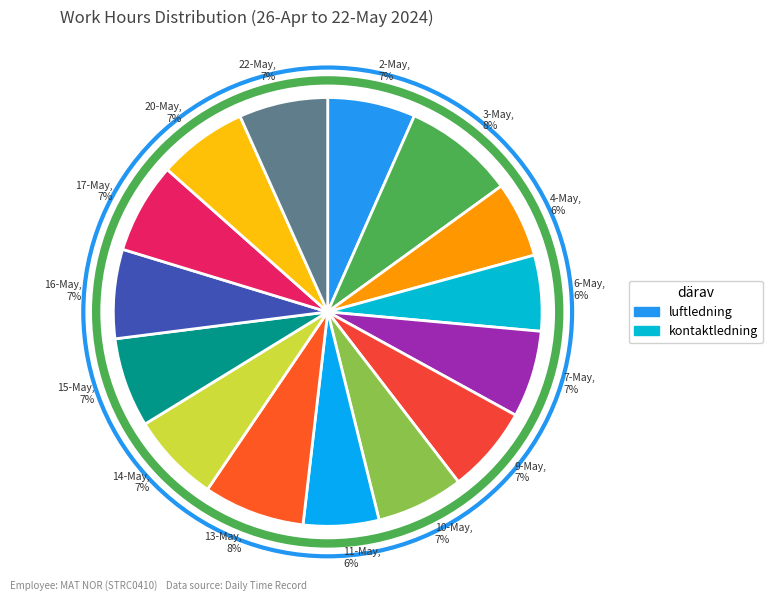

The 6-May slice represents 6% of the pie. True or false?

True